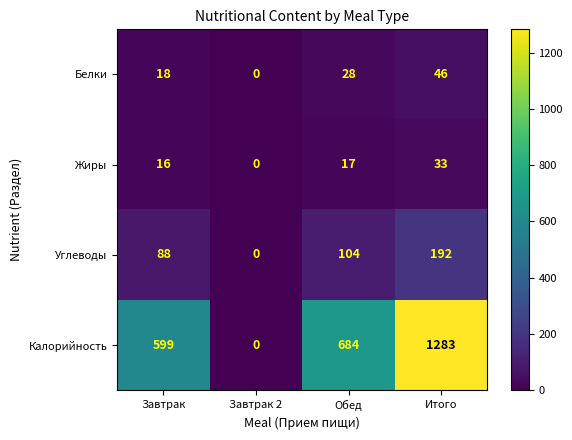

How many series are shown in this chart?

4